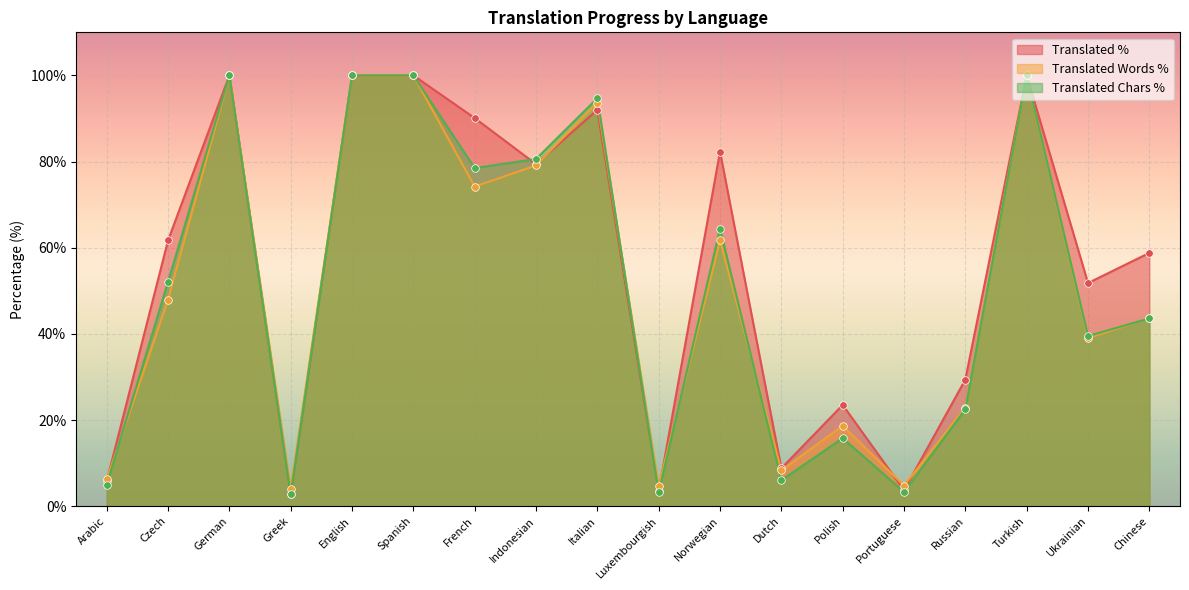

What are all the series names shown in the legend?

Translated %, Translated Words %, Translated Chars %